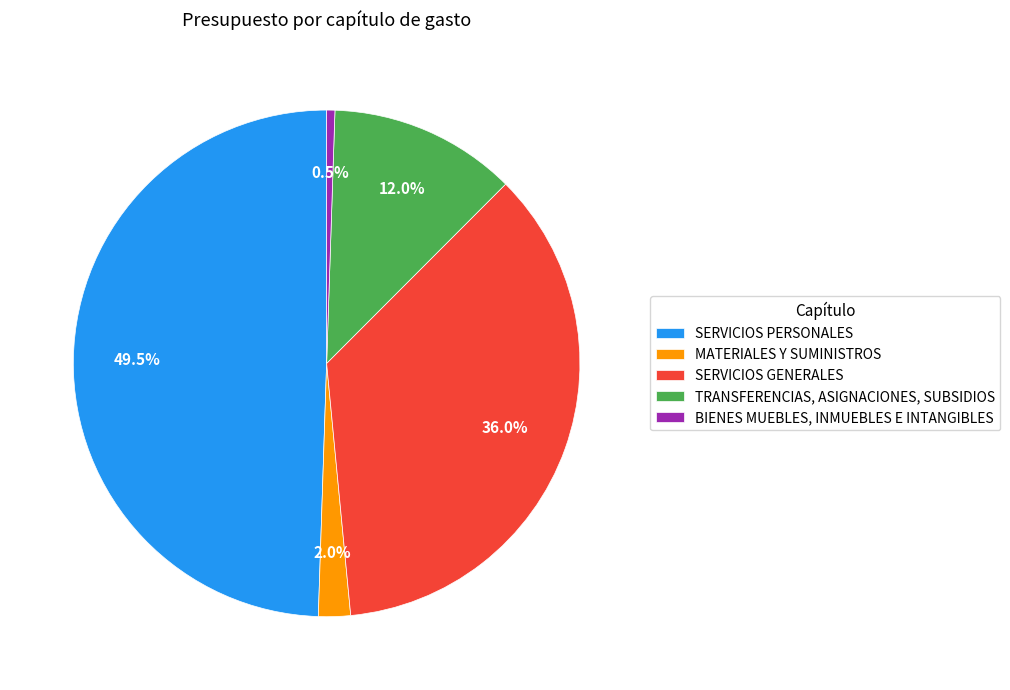

How many slices are in this pie chart?

5